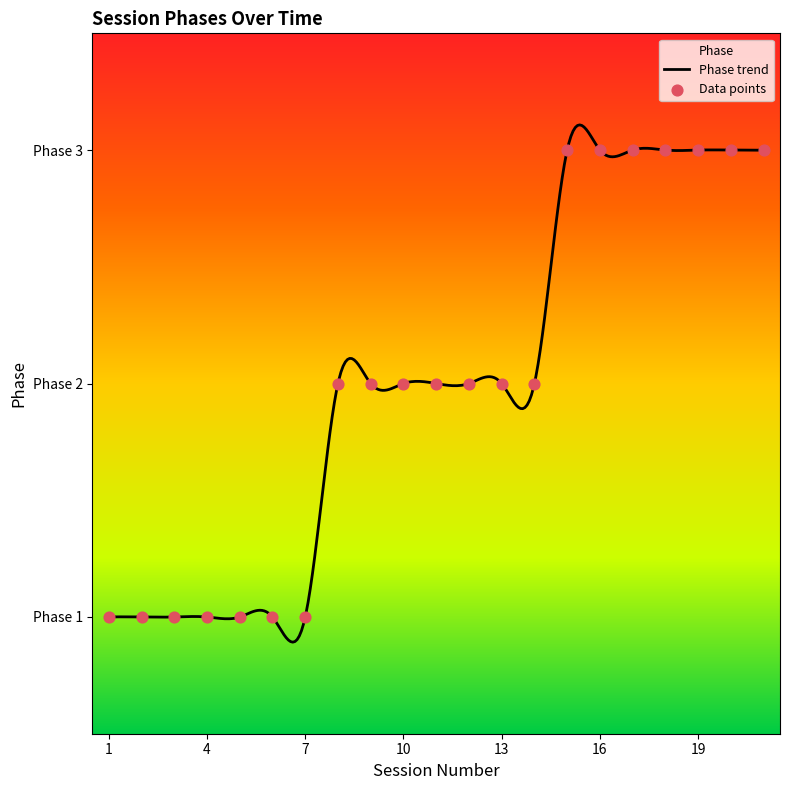

Between 11 and 6, which is larger?

11